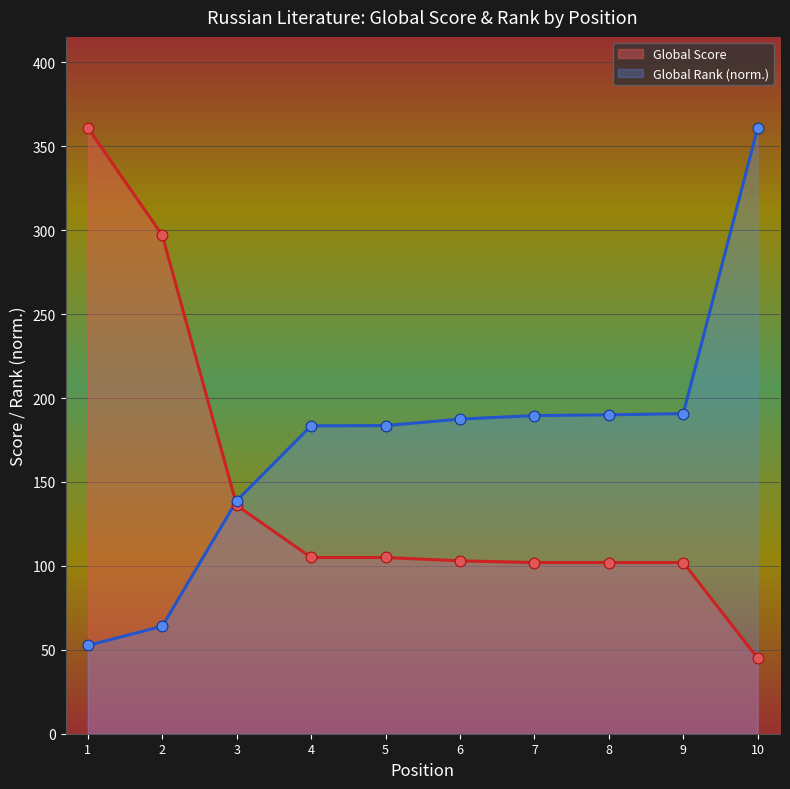

What is the total value across all series at 4?

288.4